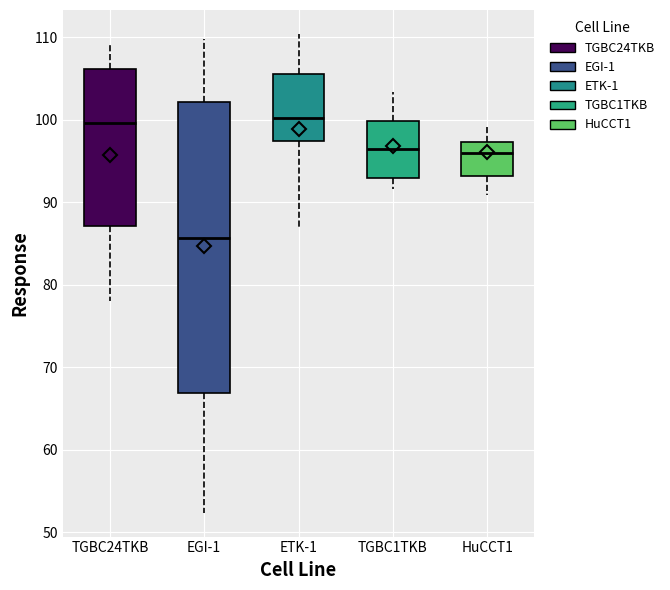

Which box's median line is the lowest?

EGI-1